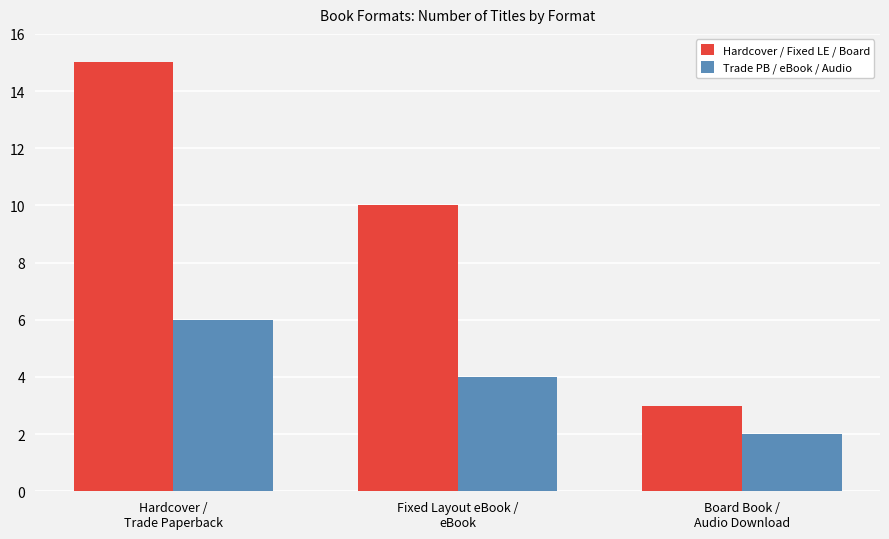

Which series has the largest total across all categories?

Hardcover / Fixed LE / Board